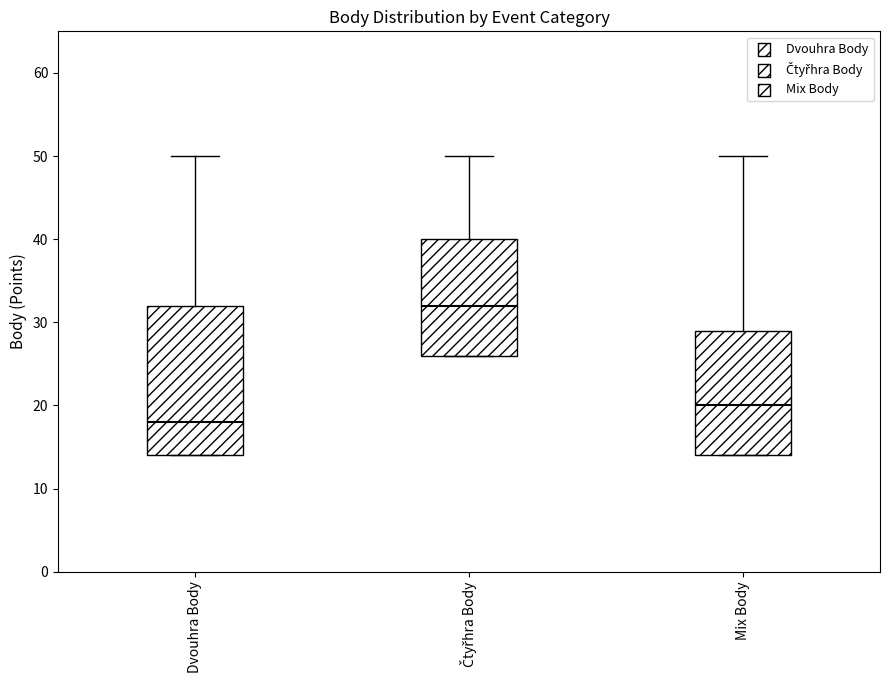

Where is the lower edge of the box for Čtyřhra Body on the y-axis? The values are not printed on the chart, so give them approximately, as read against the axis.

26